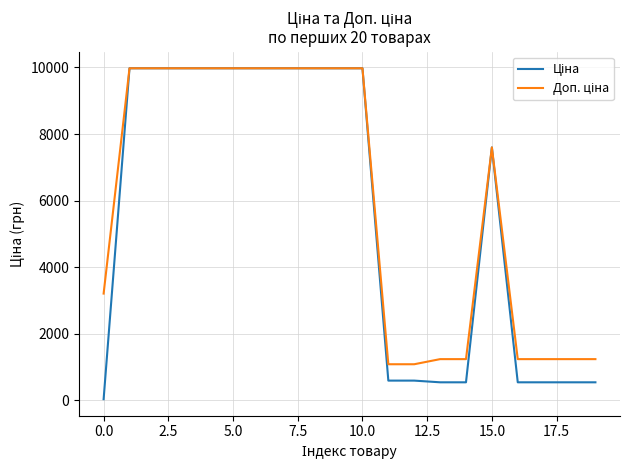

How many lines are shown in the chart?

2